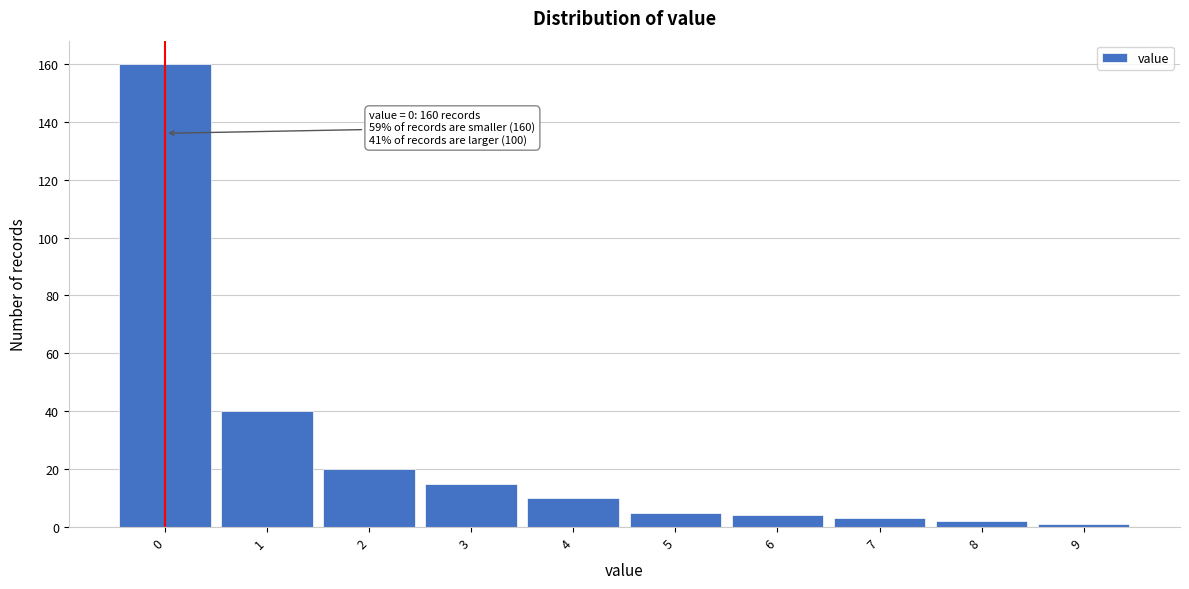

Over which range of the x-axis is the bar tallest?

-0.5 to 0.5